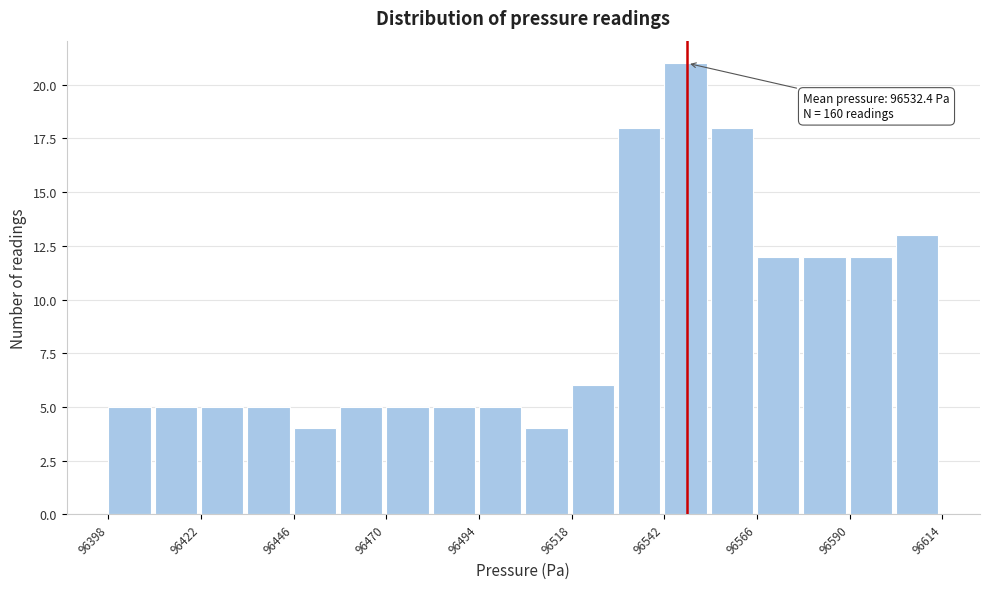

Around what value on the x-axis is the tallest bar? Give the approximate position of its centre, as read against the axis.

96550